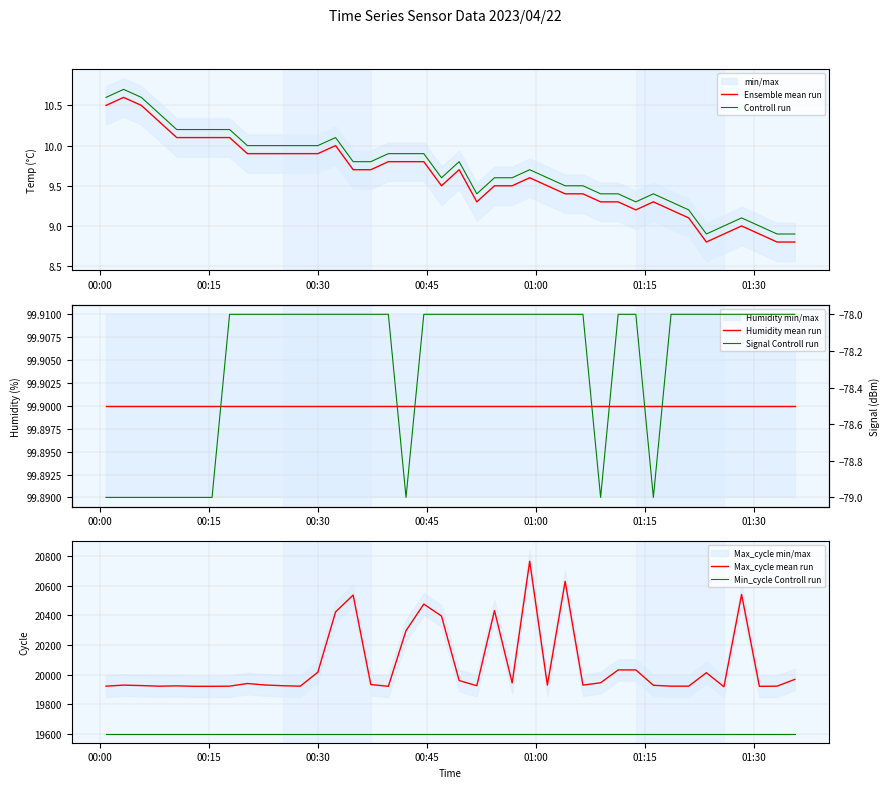

Does the chart display data point markers on the line(s)?

No